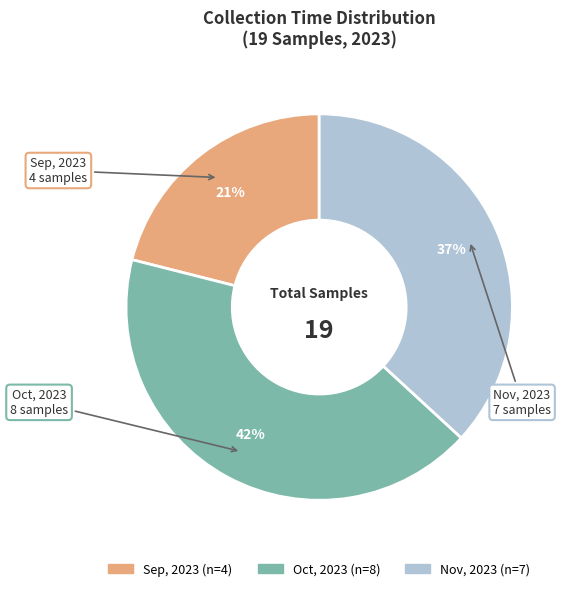

How many slices are in this pie chart?

3